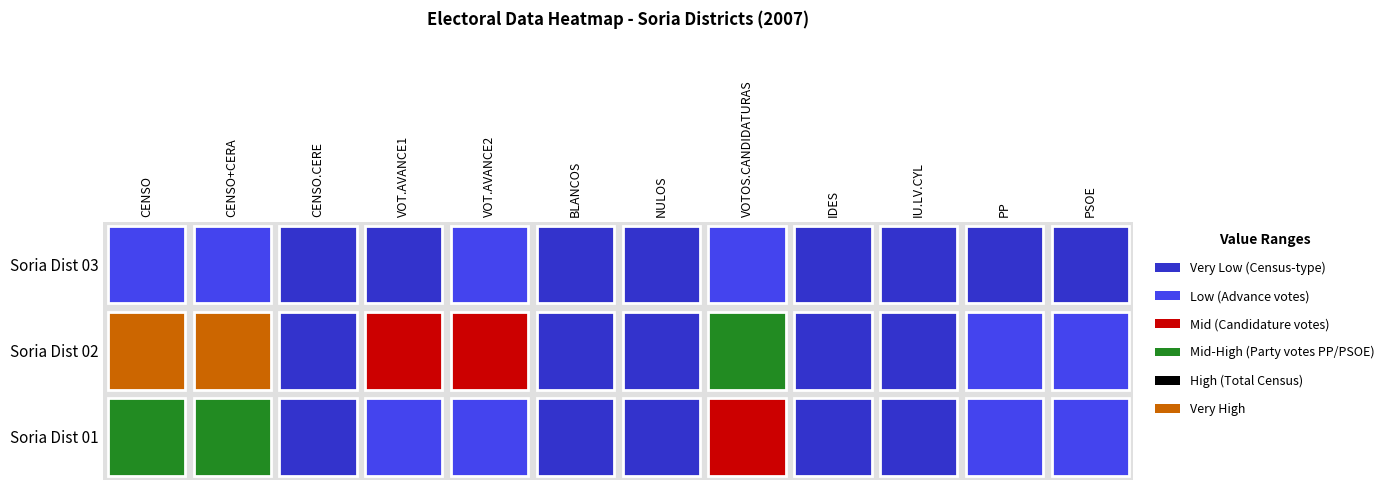

How many categories are shown in the chart?

12